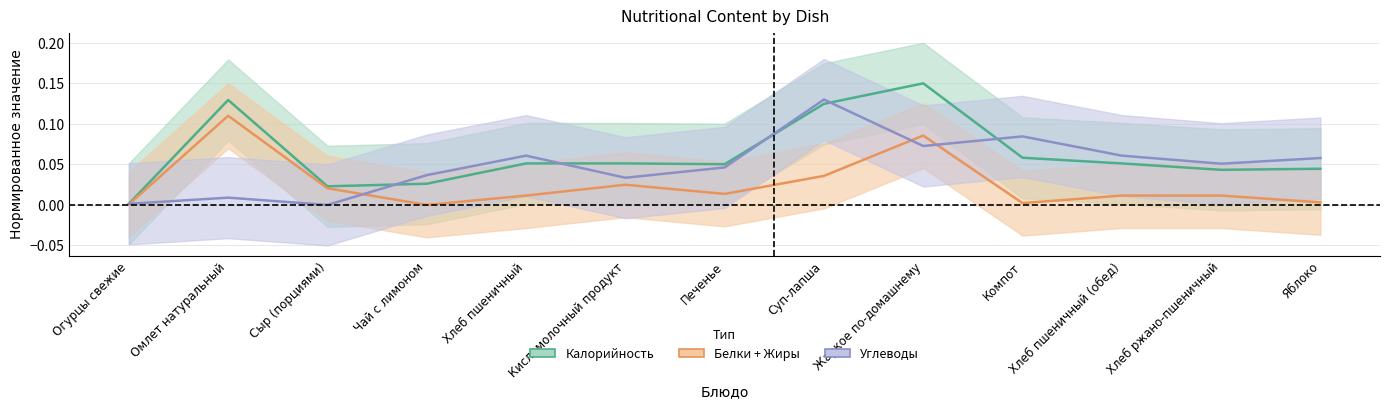

Reading left to right, transcribe all the data shown in this chart.

Калорийность (норм.): Огурцы свежие=0.0	Омлет натуральный=0.1	Сыр (порциями)=0.0	Чай с лимоном=0.0	Хлеб пшеничный=0.1	Кисломолочный продукт=0.1	Печенье=0.1	Суп-лапша=0.1	Жаркое по-домашнему=0.1	Компот=0.1	Хлеб пшеничный (обед)=0.1	Хлеб ржано-пшеничный=0.0	Яблоко=0.0
Белки+Жиры (норм.): Огурцы свежие=0.0	Омлет натуральный=0.1	Сыр (порциями)=0.0	Чай с лимоном=0.0	Хлеб пшеничный=0.0	Кисломолочный продукт=0.0	Печенье=0.0	Суп-лапша=0.0	Жаркое по-домашнему=0.1	Компот=0.0	Хлеб пшеничный (обед)=0.0	Хлеб ржано-пшеничный=0.0	Яблоко=0.0
Углеводы (норм.): Огурцы свежие=0.0	Омлет натуральный=0.0	Сыр (порциями)=0.0	Чай с лимоном=0.0	Хлеб пшеничный=0.1	Кисломолочный продукт=0.0	Печенье=0.0	Суп-лапша=0.1	Жаркое по-домашнему=0.1	Компот=0.1	Хлеб пшеничный (обед)=0.1	Хлеб ржано-пшеничный=0.1	Яблоко=0.1